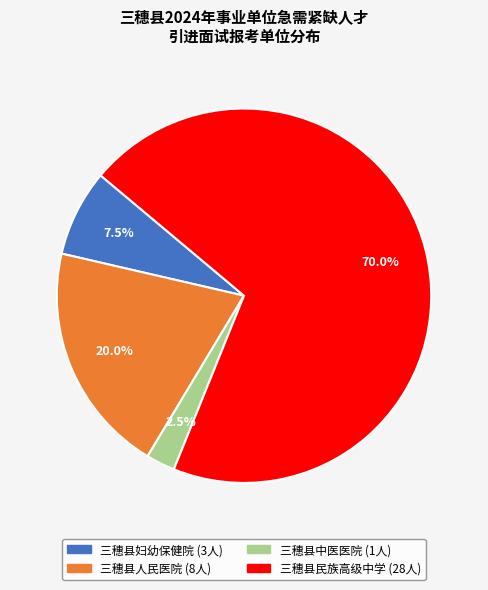

What is the total percentage of 三穗县人民医院 and 三穗县民族高级中学?

90.0%